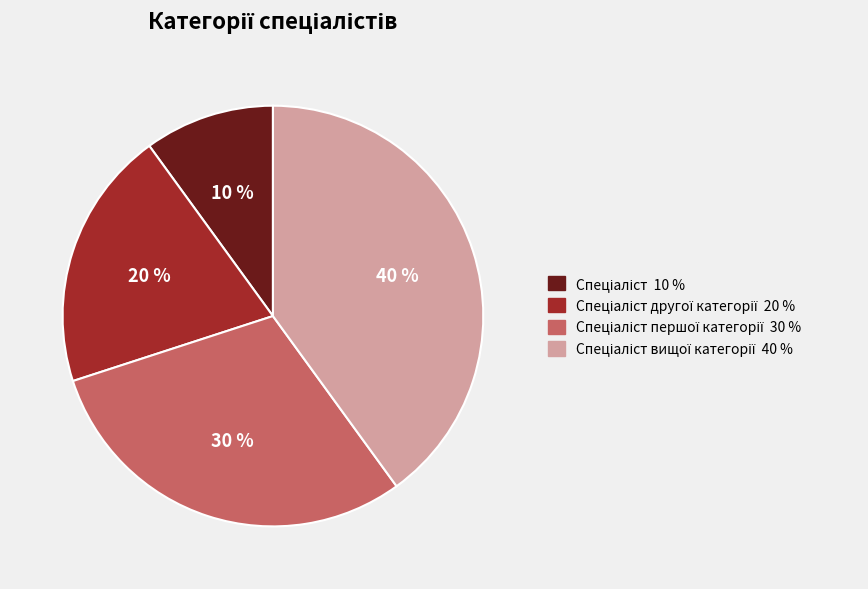

Is there any slice that represents more than half of the pie?

No